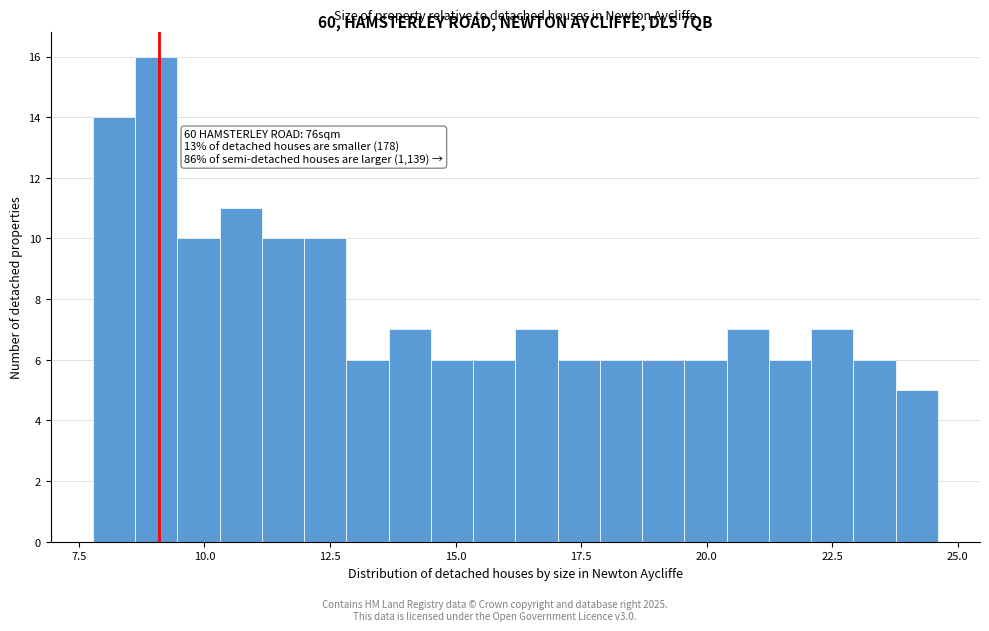

Read against the x-axis, roughly where is the centre of the tallest bar?

9.0